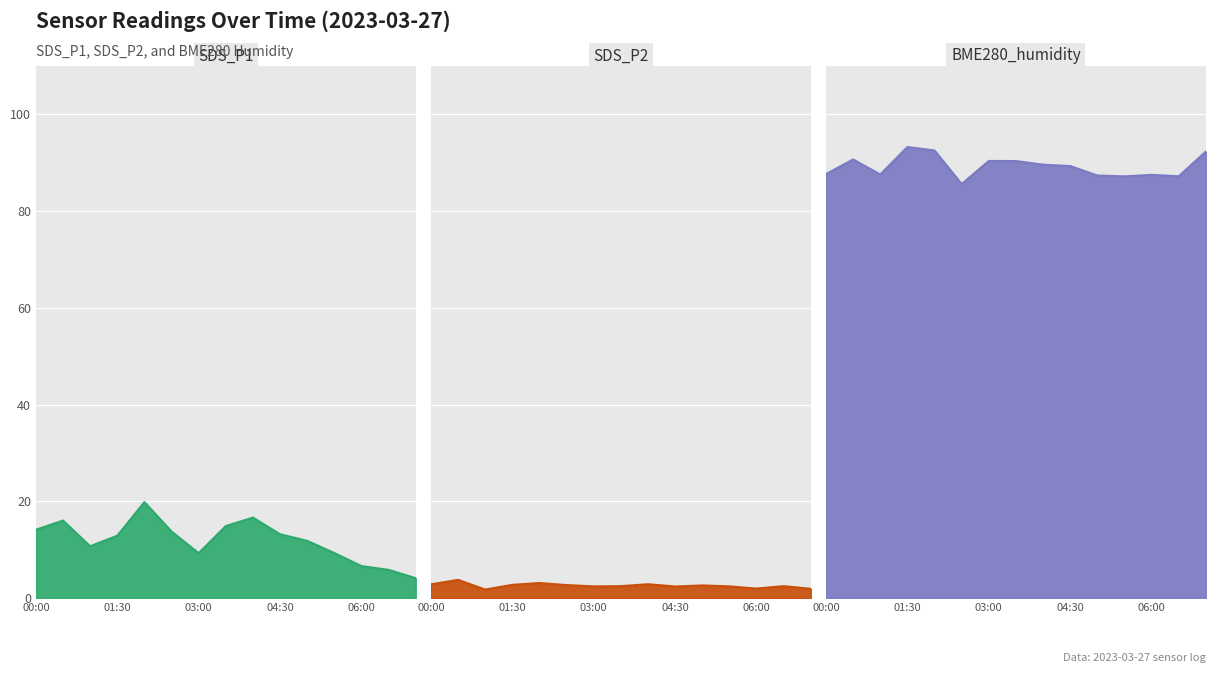

How many data points in SDS_P2 are less than 2?

3